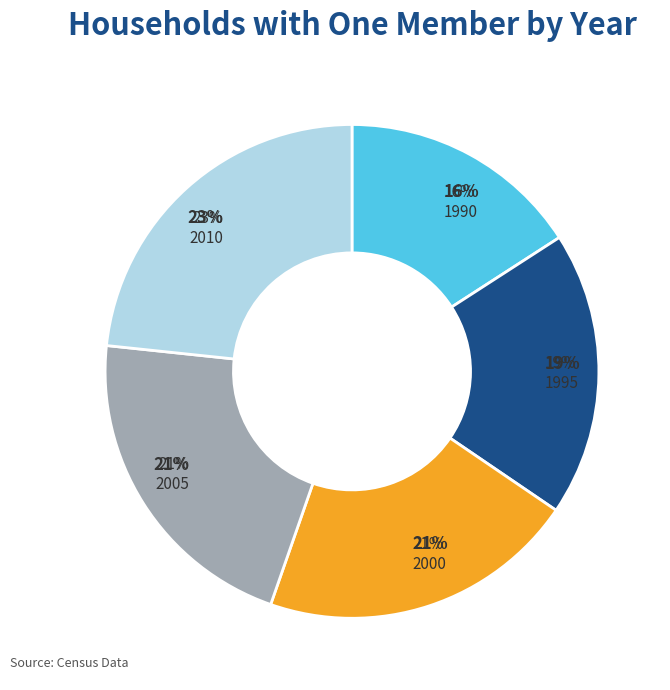

How many segments does this pie chart have?

5